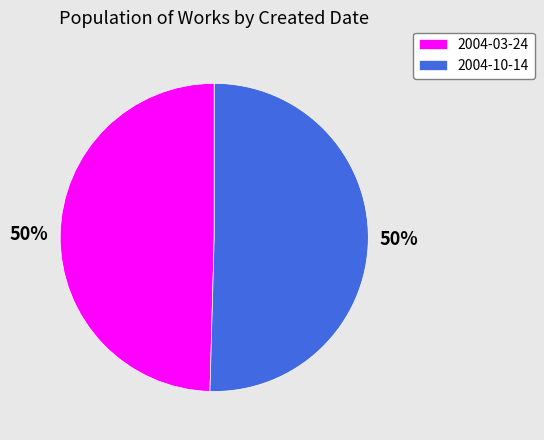

To the nearest percent, what is the combined percentage of 2004-10-14 and 2004-03-24?

100%